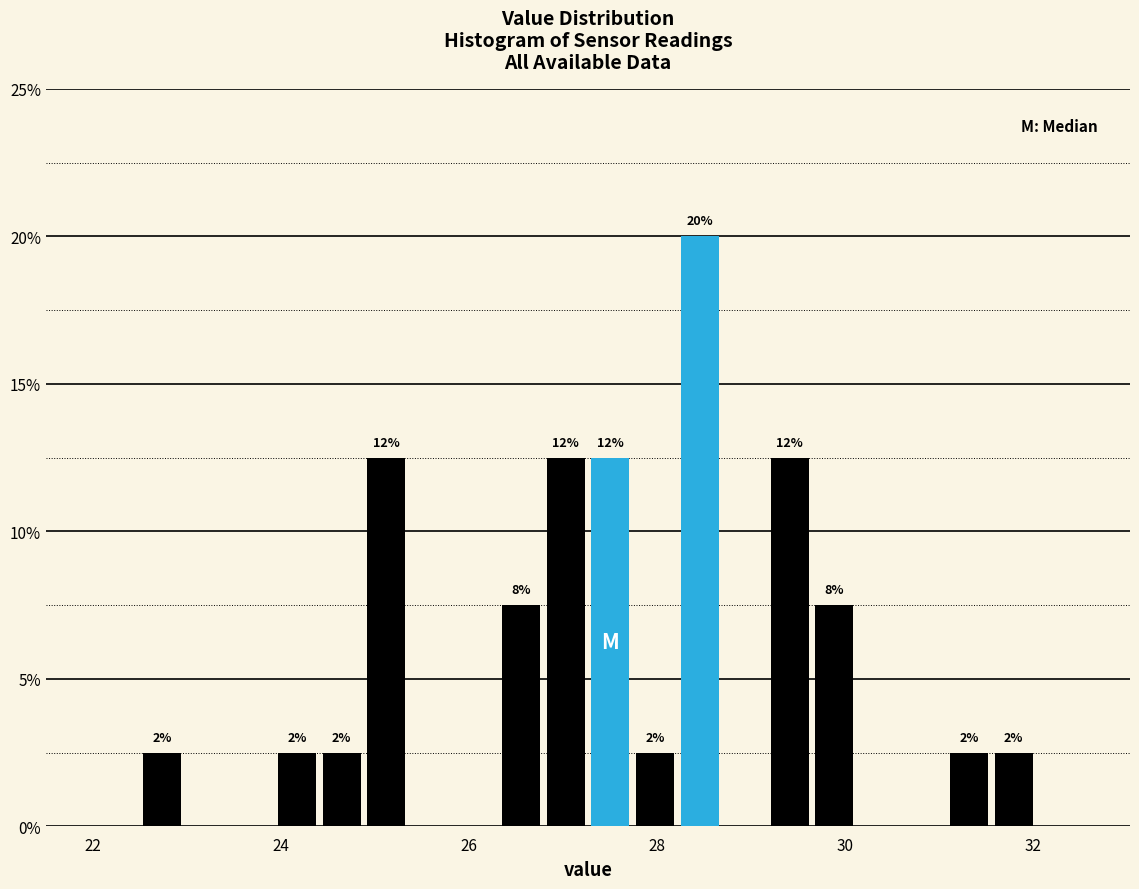

Around what value on the x-axis is the tallest bar? Give the approximate position of its centre, as read against the axis.

28.4